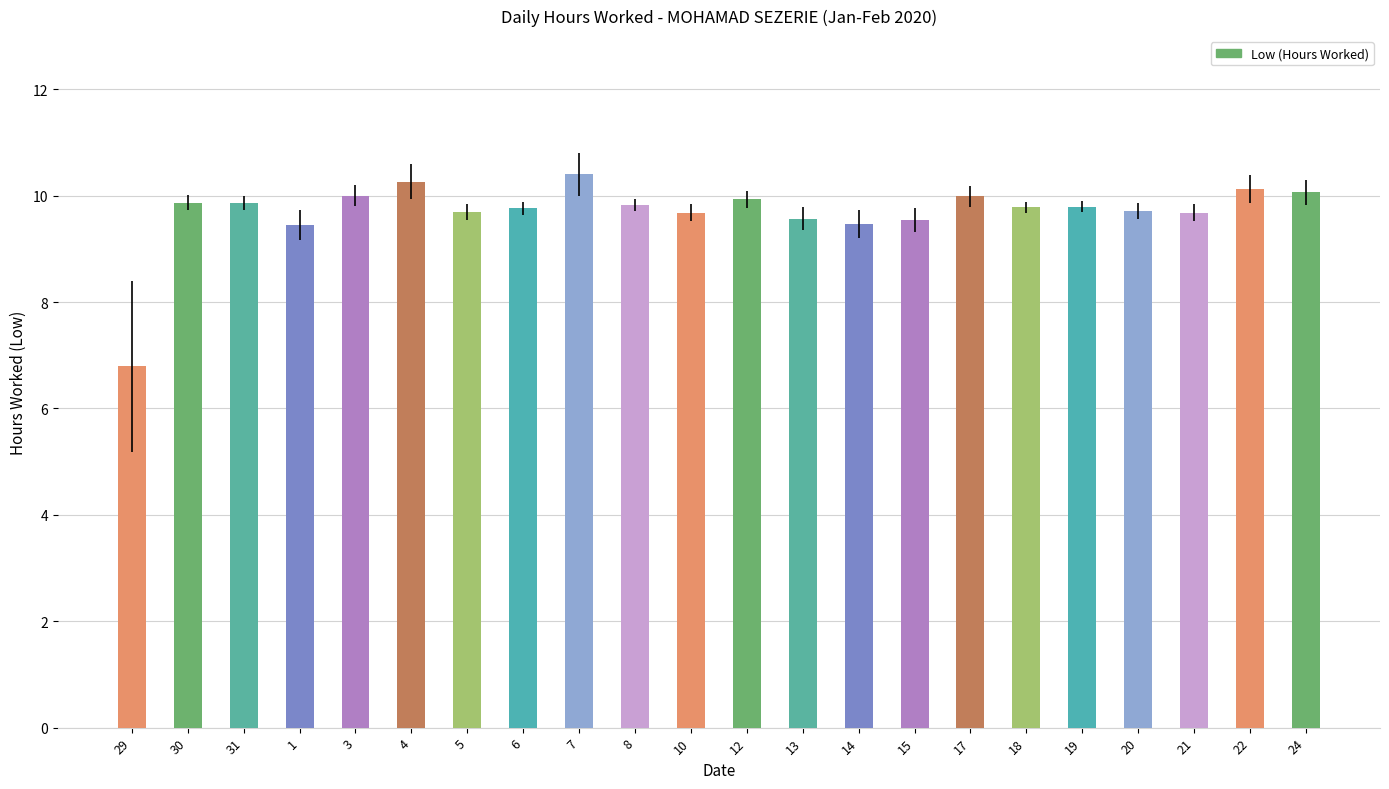

What is the ratio of the value at 29 to the value at 10?

0.7